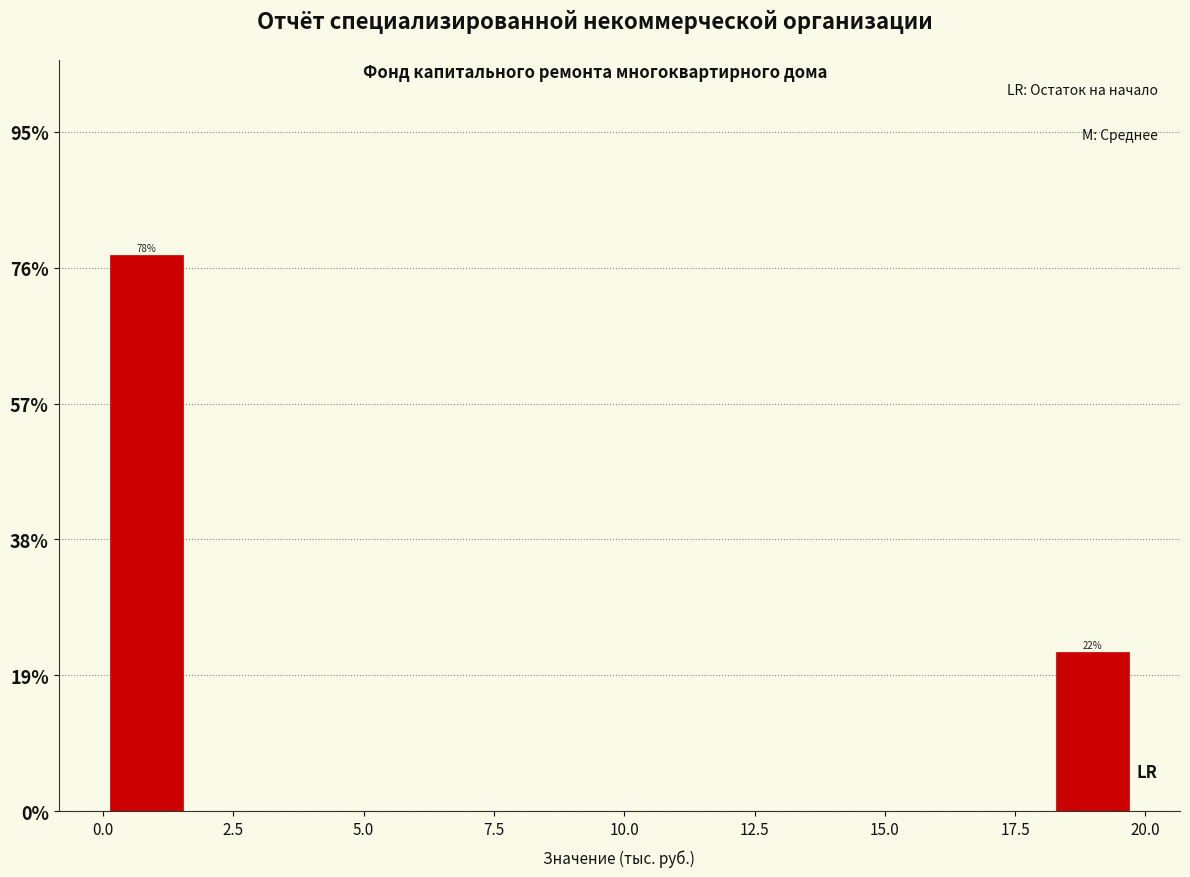

Around what value on the x-axis is the tallest bar? Give the approximate position of its centre, as read against the axis.

1.0